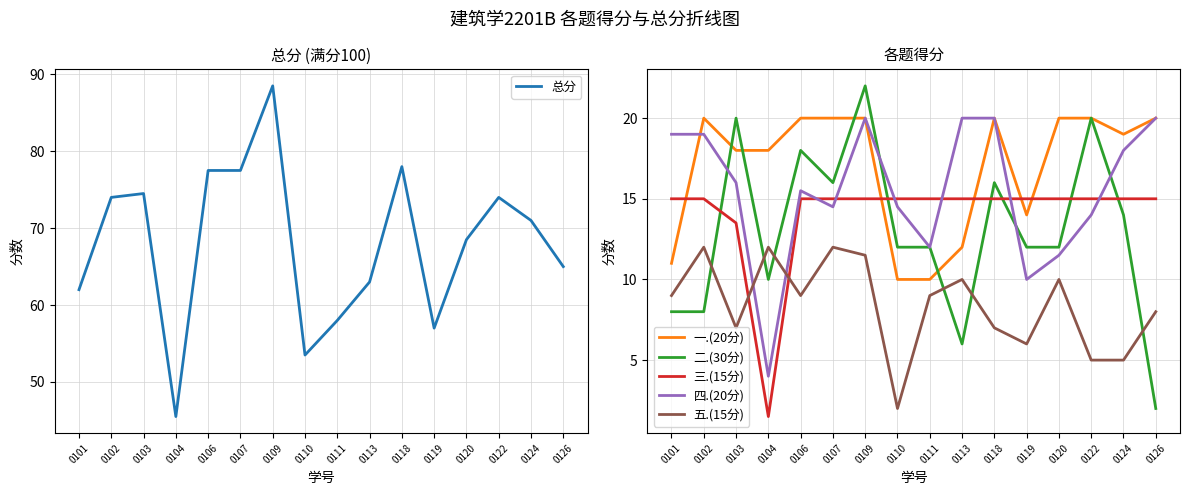

At how many categories does at least one series exceed 18?

16